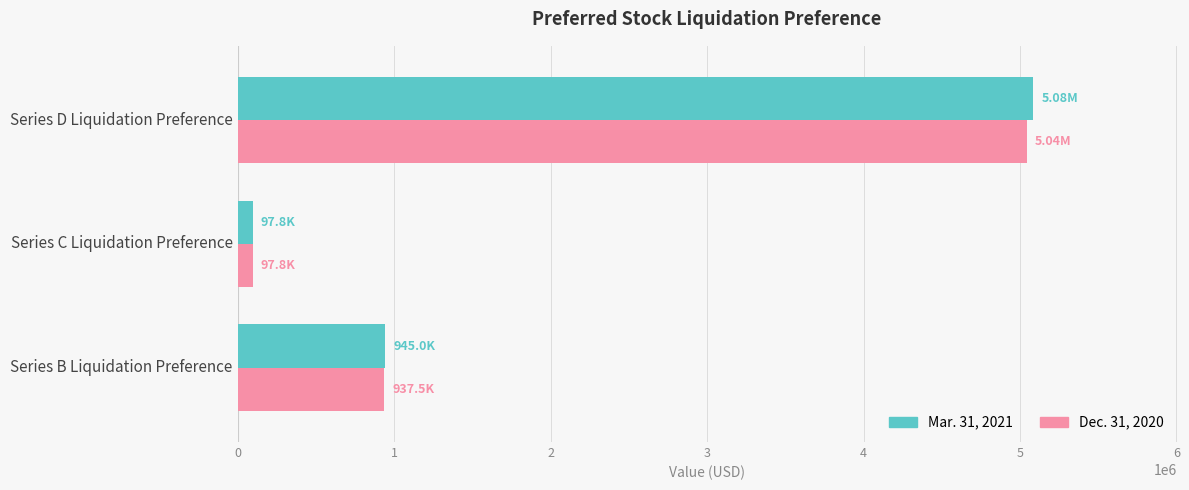

Rank the series at Series D Liquidation Preference from highest to lowest value.

Mar. 31, 2021, Dec. 31, 2020